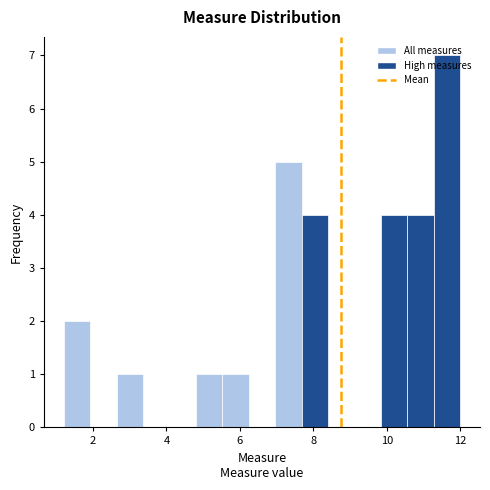

Around what value on the x-axis is the tallest bar? Give the approximate position of its centre, as read against the axis.

11.6